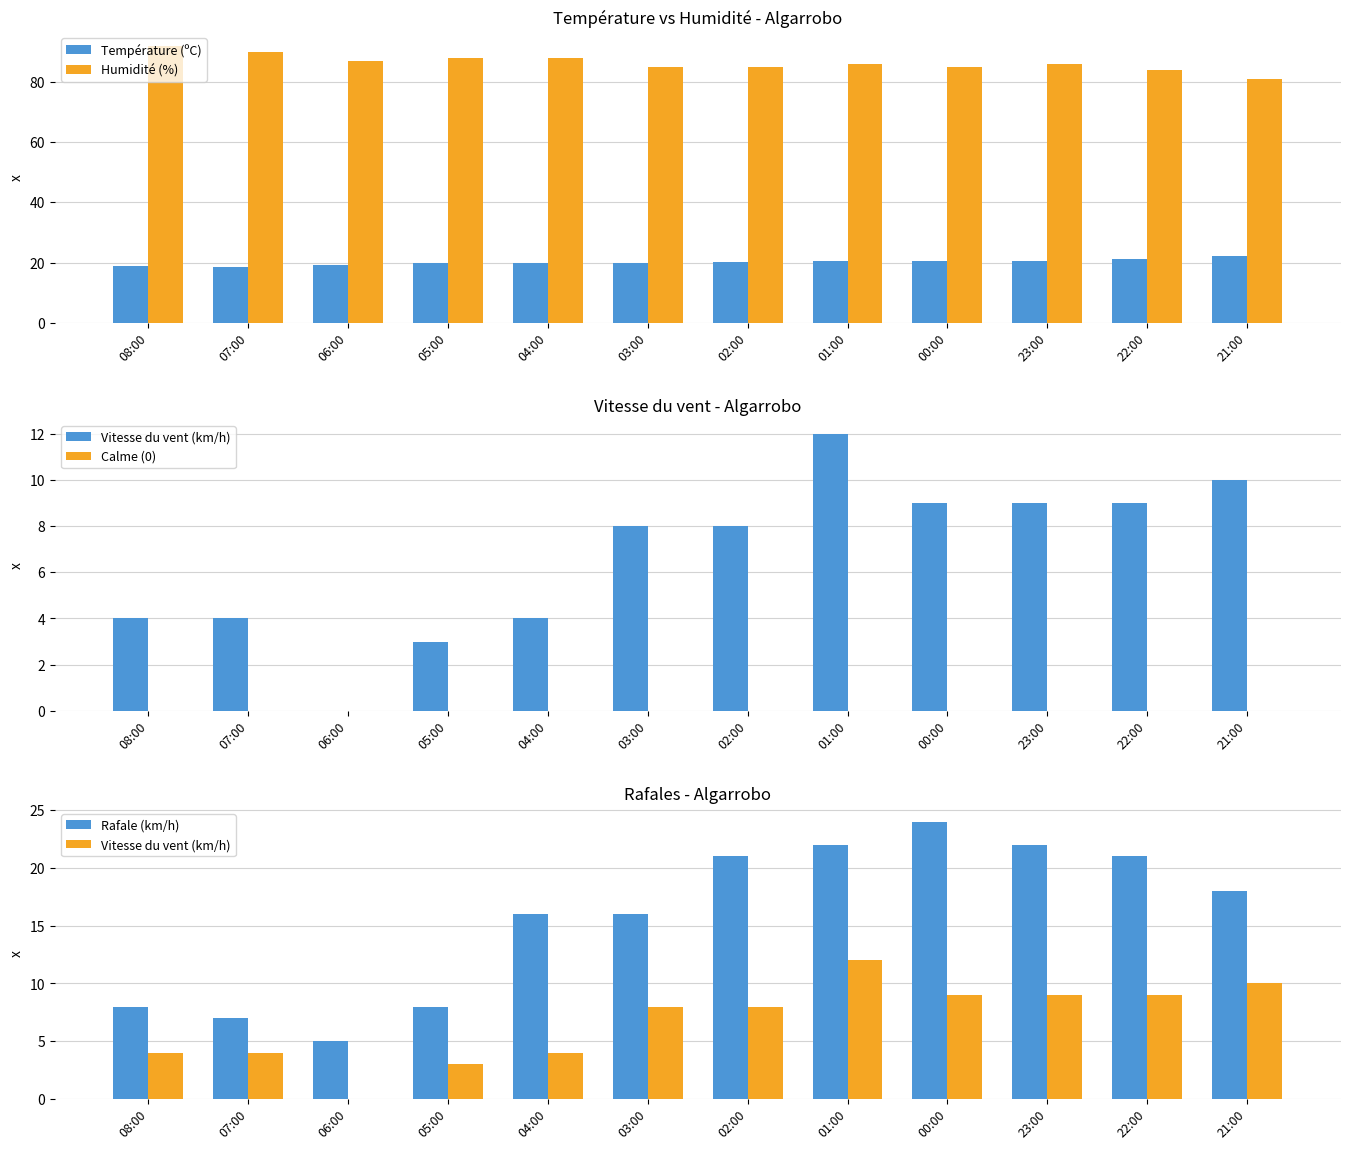

What is the label of the 6th bar from the right?

02:00